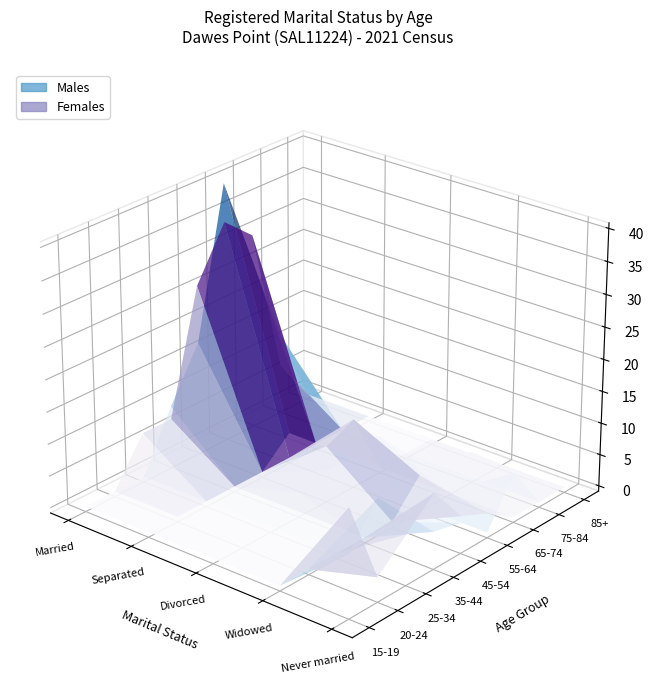

How many Females values are between 0 and 7?

7